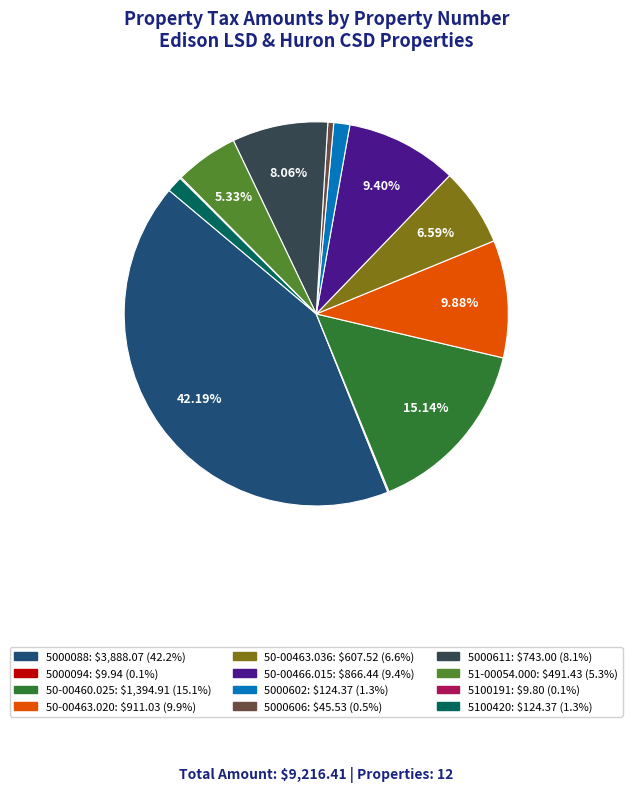

Between 5000088 and 50-00466.015, which is larger?

5000088